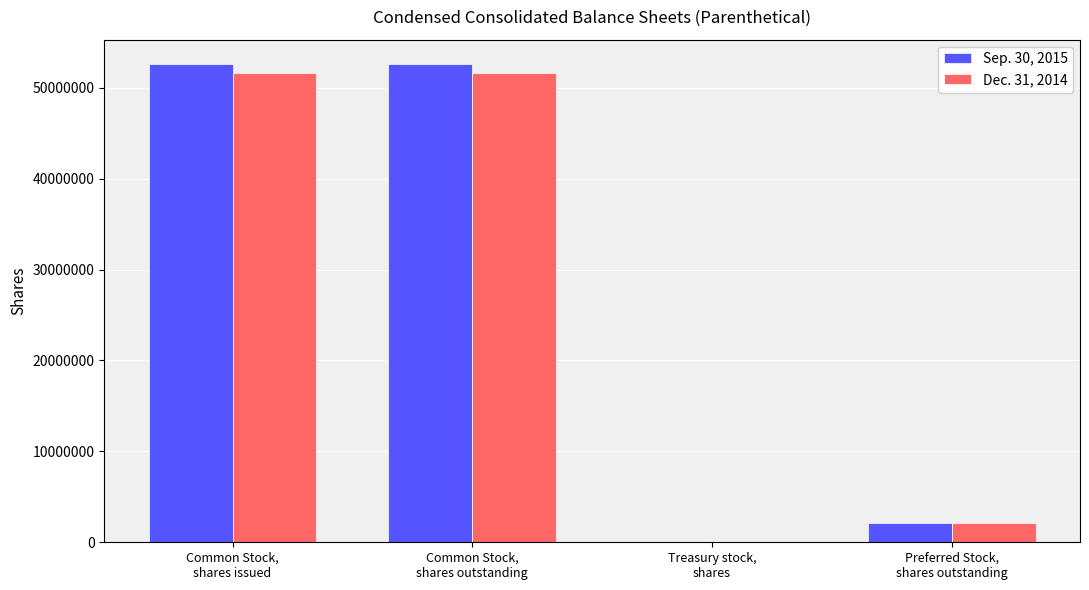

What is the maximum value shown in the chart?

52655369